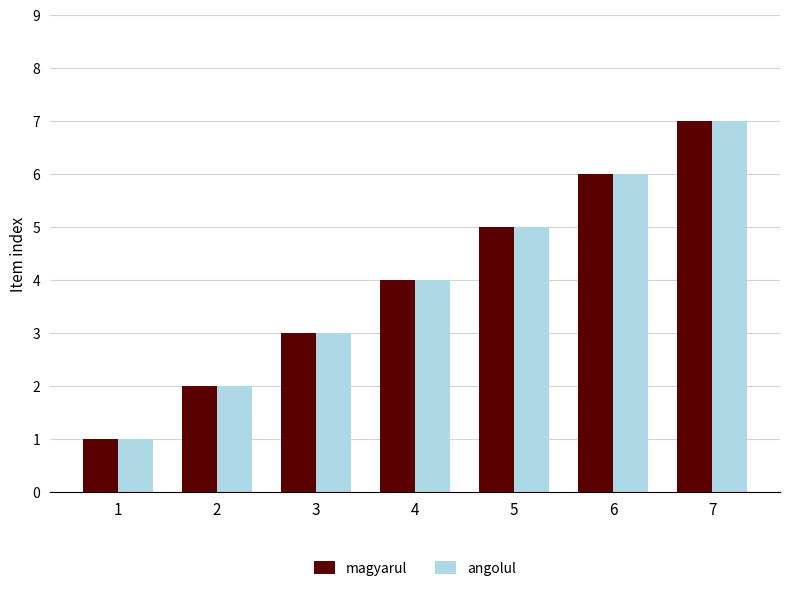

How many bars are there in each group?

2